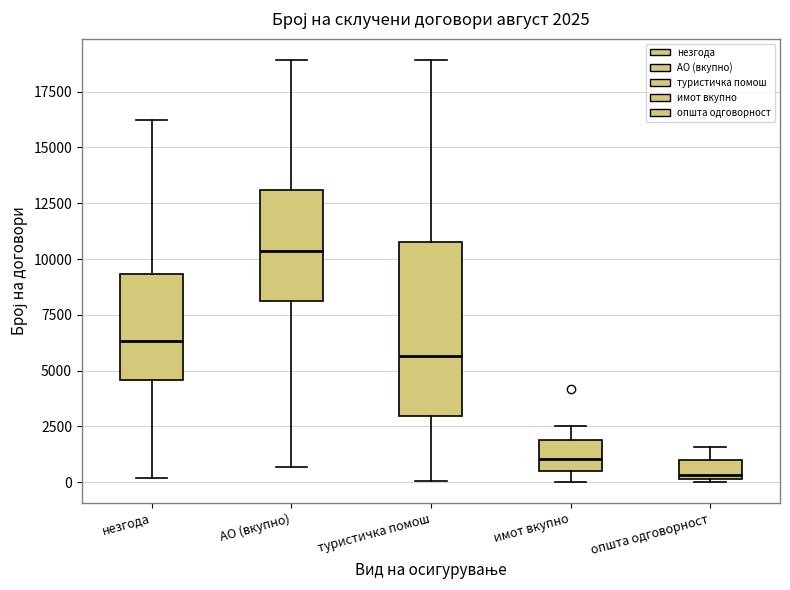

Which box is the tallest, from its lower edge to its upper edge?

туристичка помош